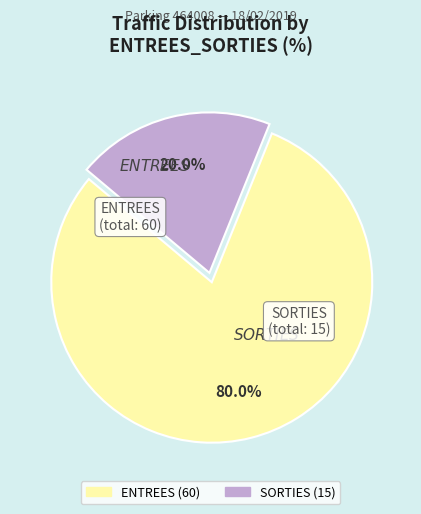

Does any single category account for the majority?

Yes